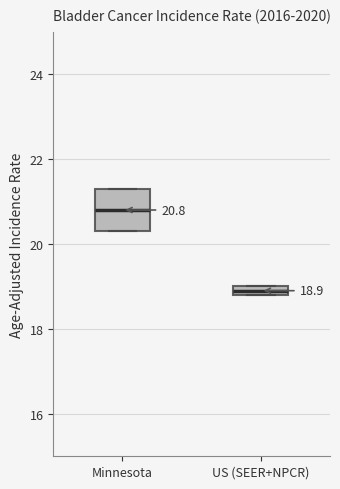

Comparing the boxes themselves (not the whiskers), which one is the tallest?

Minnesota